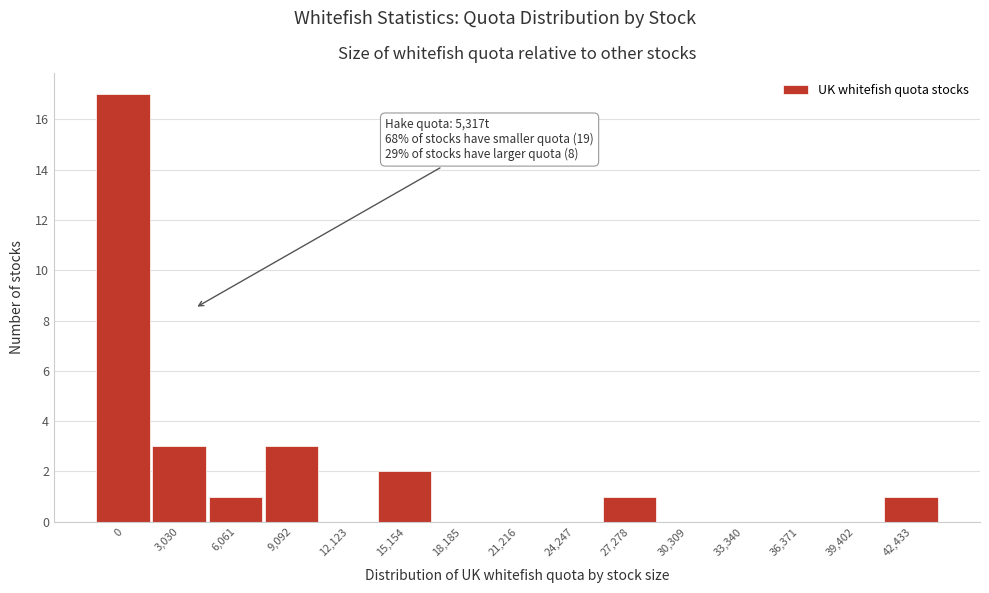

Reading right to left, transcribe all the data shown in this chart.

42,433=1	39,402=0	36,371=0	33,340=0	30,309=0	27,278=1	24,247=0	21,216=0	18,185=0	15,154=2	12,123=0	9,092=3	6,061=1	3,030=3	0=17